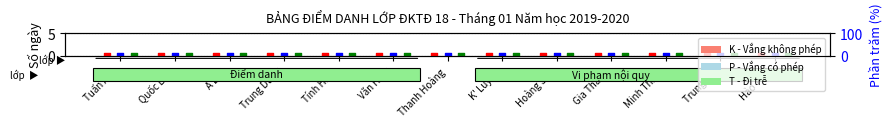

At which category is the sum across all series the highest?

Tuấn Anh